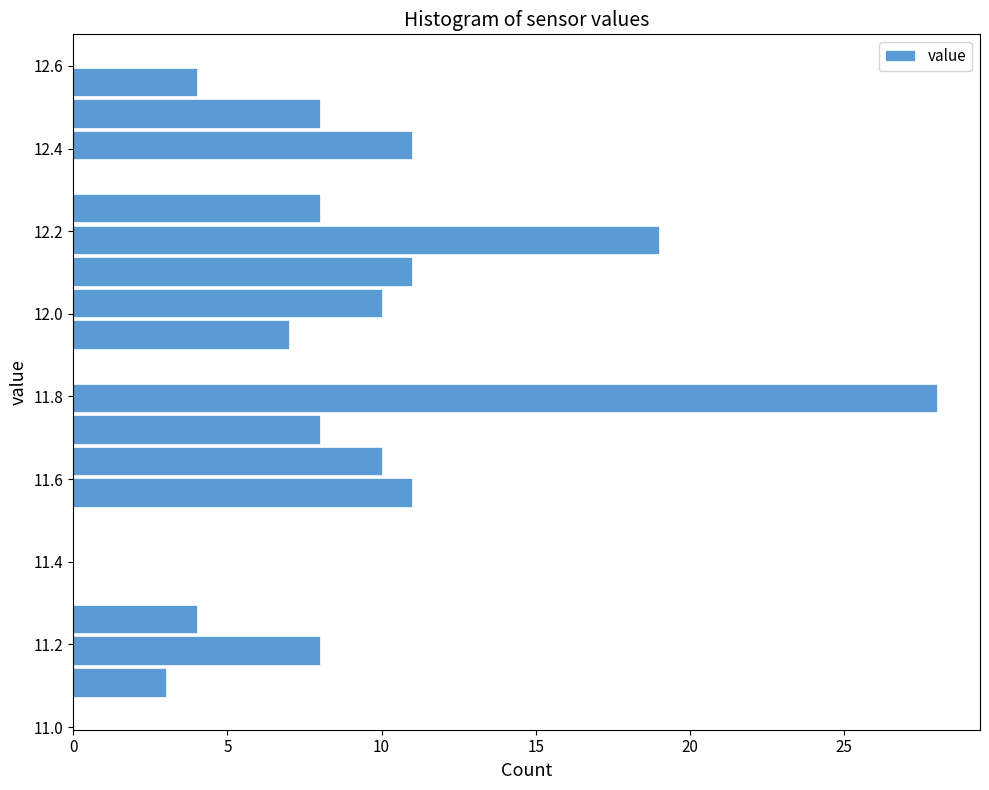

Around what value on the y-axis is the longest bar? Give the approximate position of its centre, as read against the axis.

11.80